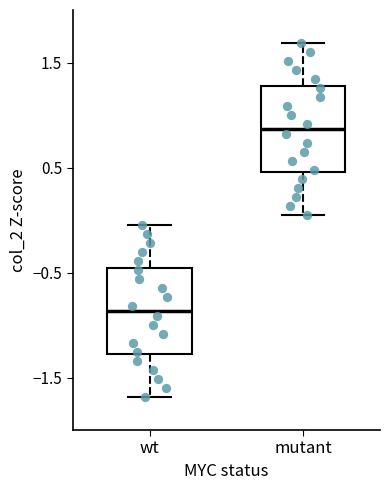

Reading left to right, read every box against the y-axis: the position of its median line, the range the box covers, and the ends of its whiskers. The values are not printed on the chart, so give them approximately, as read against the axis.

wt: median -0.9, box -1.3 to -0.5, whiskers -1.7 to 0.0
mutant: median 0.9, box 0.5 to 1.3, whiskers 0.0 to 1.7